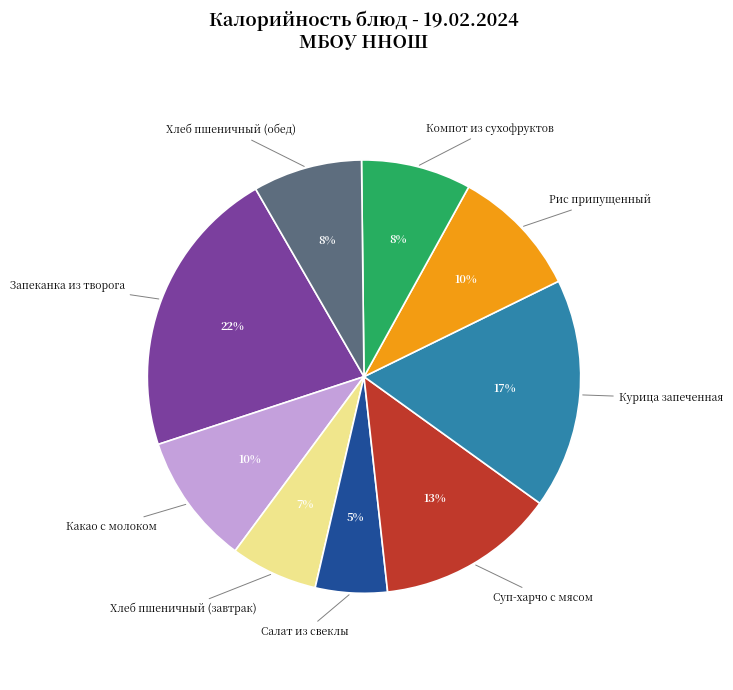

To the nearest percent, what is the average slice percentage?

11%